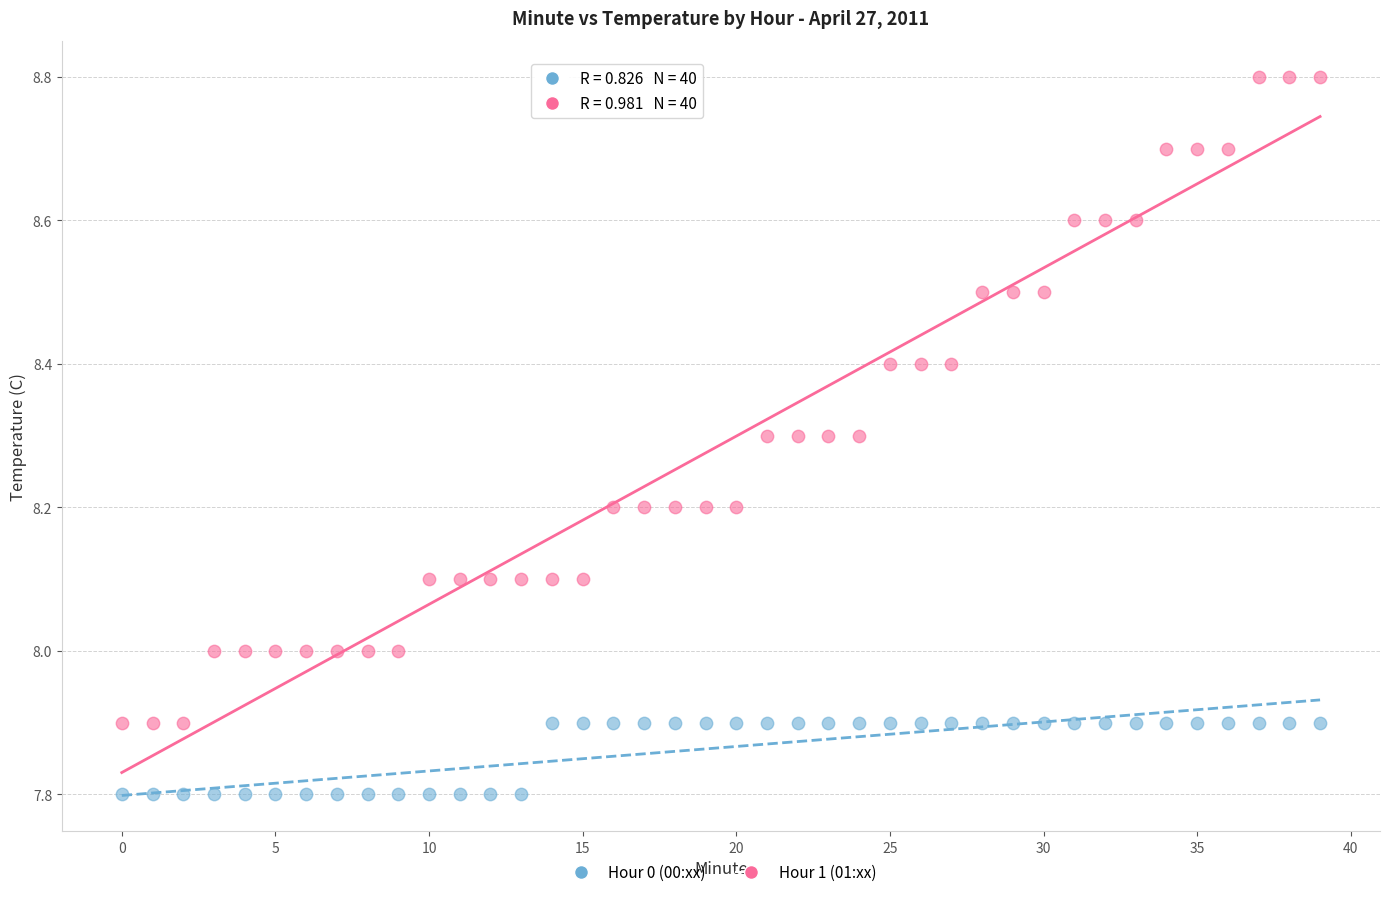

Across all data points, what is the range of Y values (max minus min)?

1.0